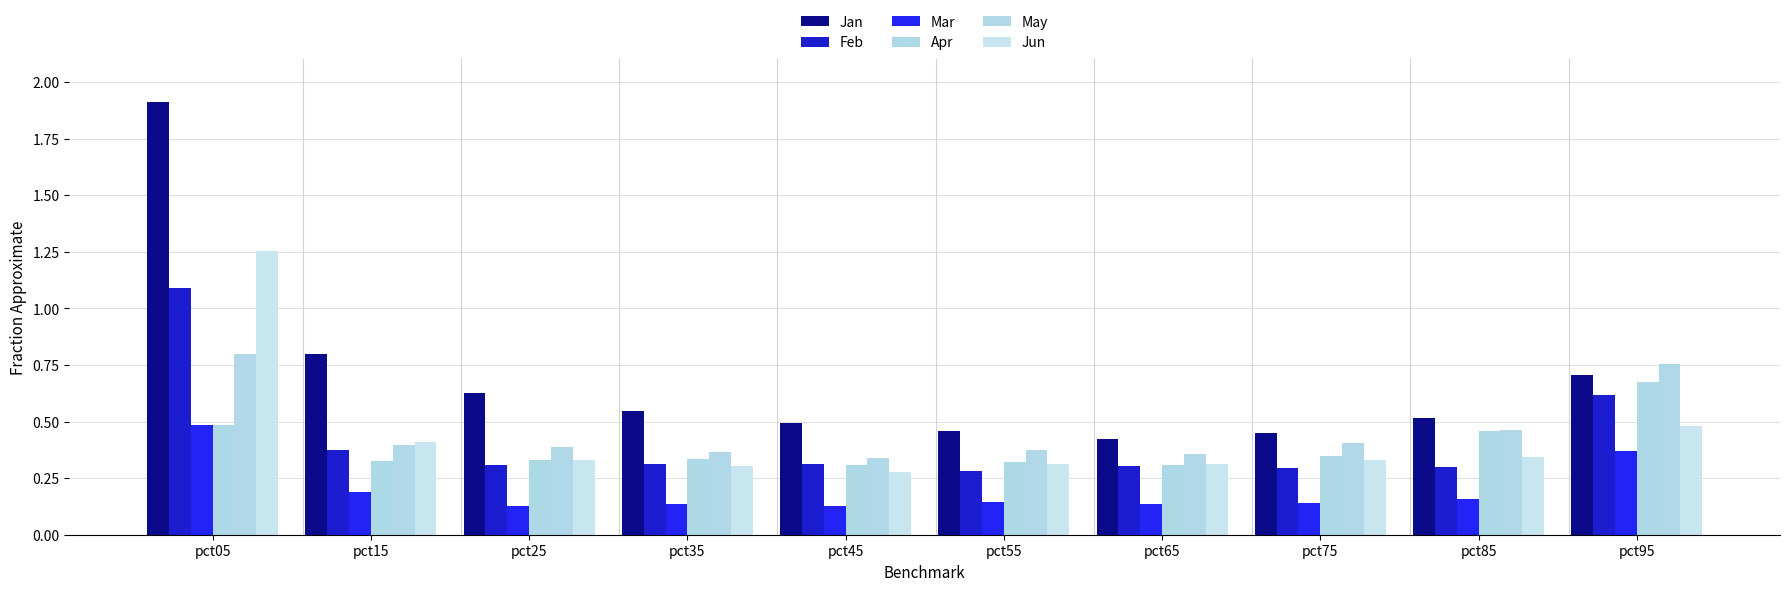

How many bars are there in each group?

6